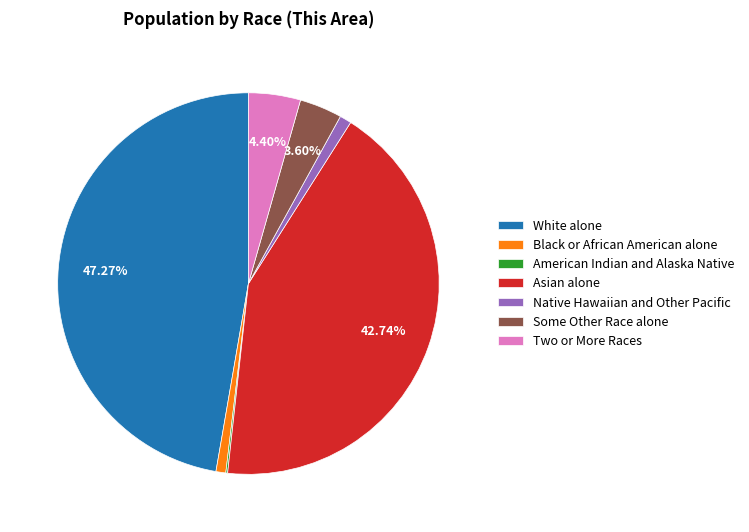

Which category has the biggest portion of the pie?

White alone